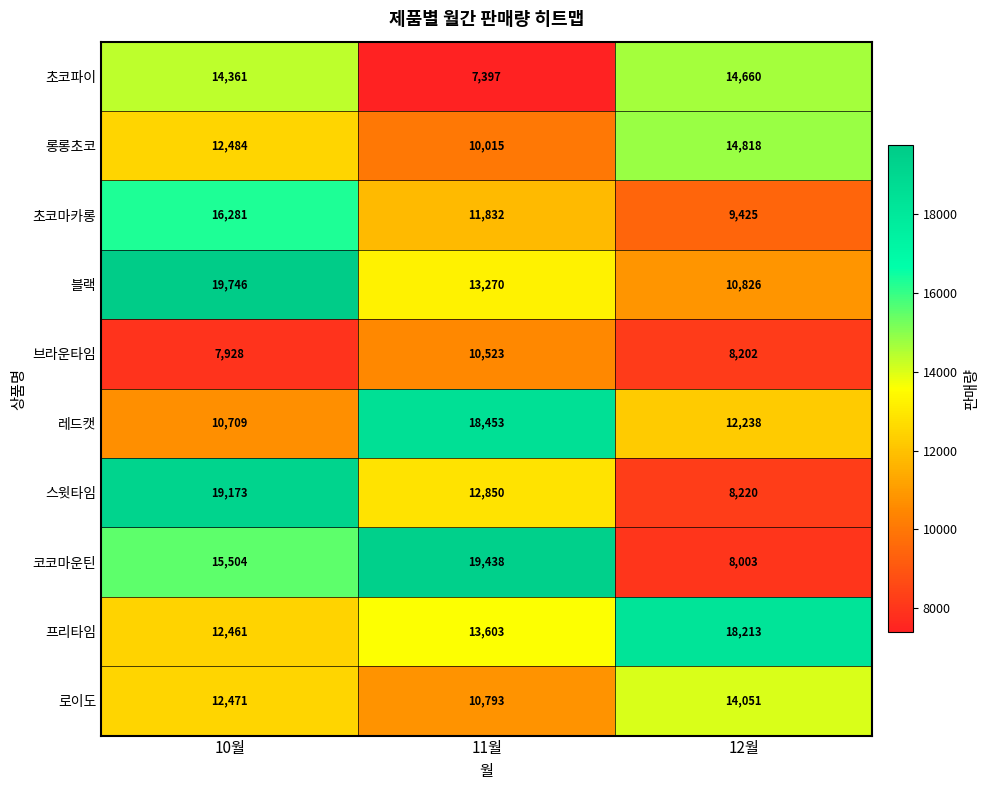

What is the minimum value shown in the chart?

7397